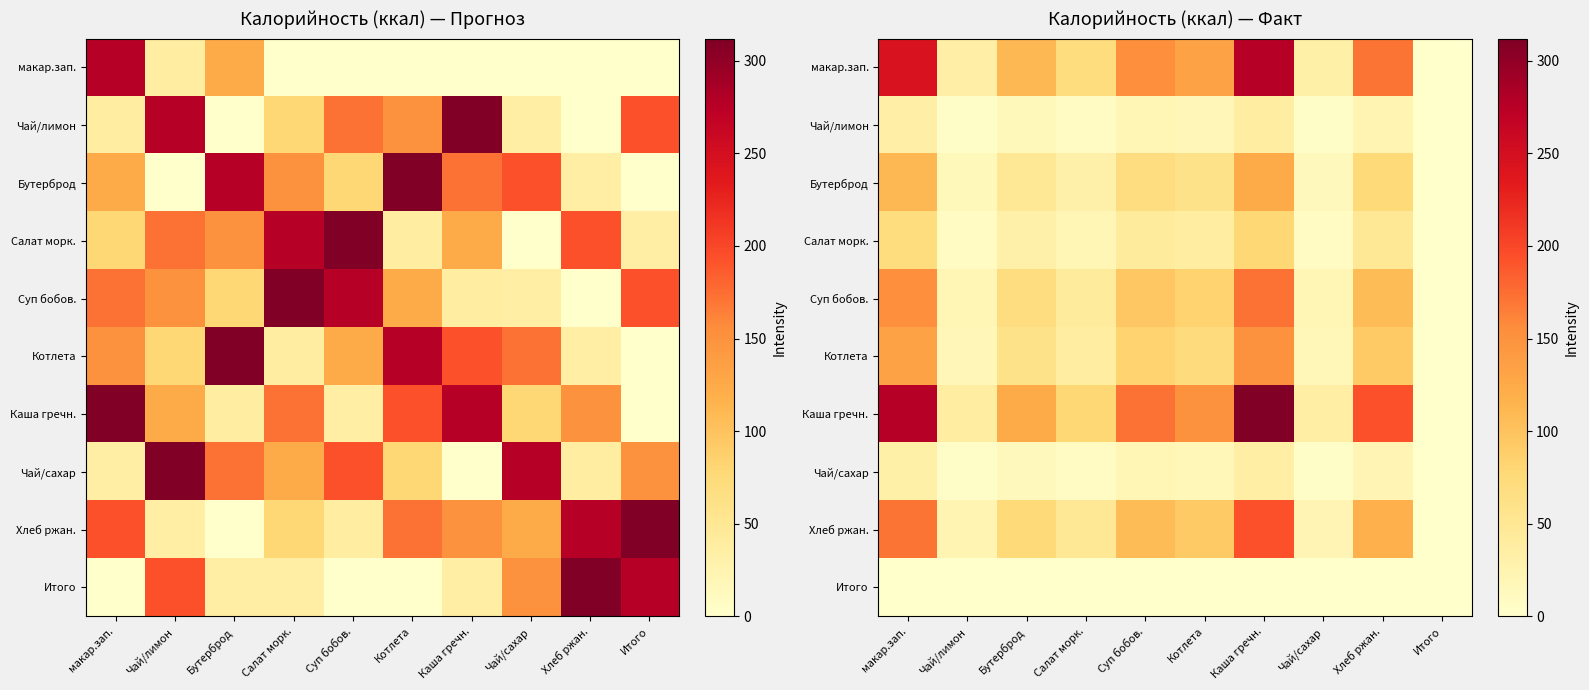

What is the difference between the second highest and minimum values in the Каша гречн. series?

276.0